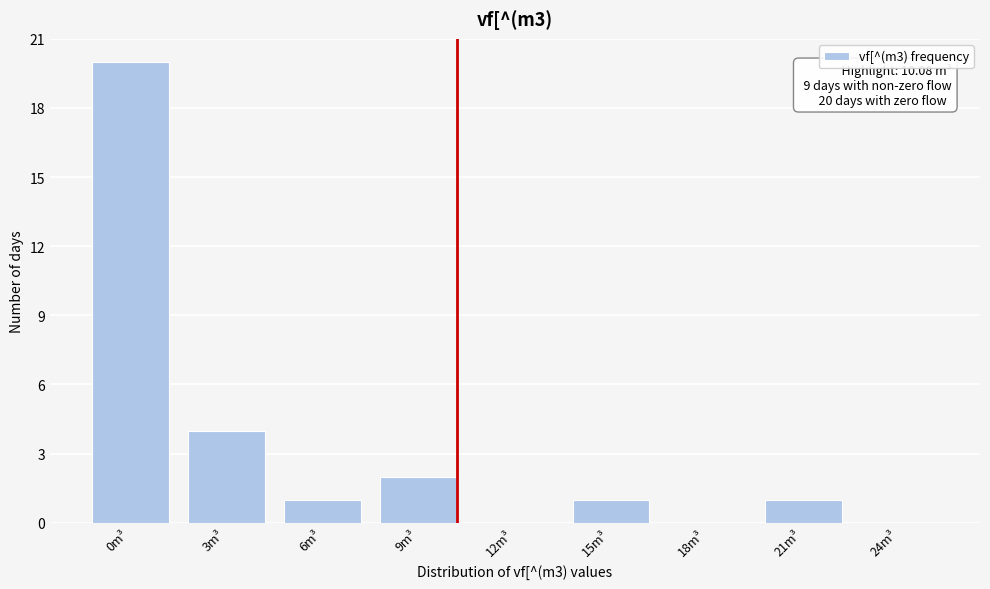

Reading right to left, what are all the values shown in this chart?

24m³=0	21m³=1	18m³=0	15m³=1	12m³=0	9m³=2	6m³=1	3m³=4	0m³=20